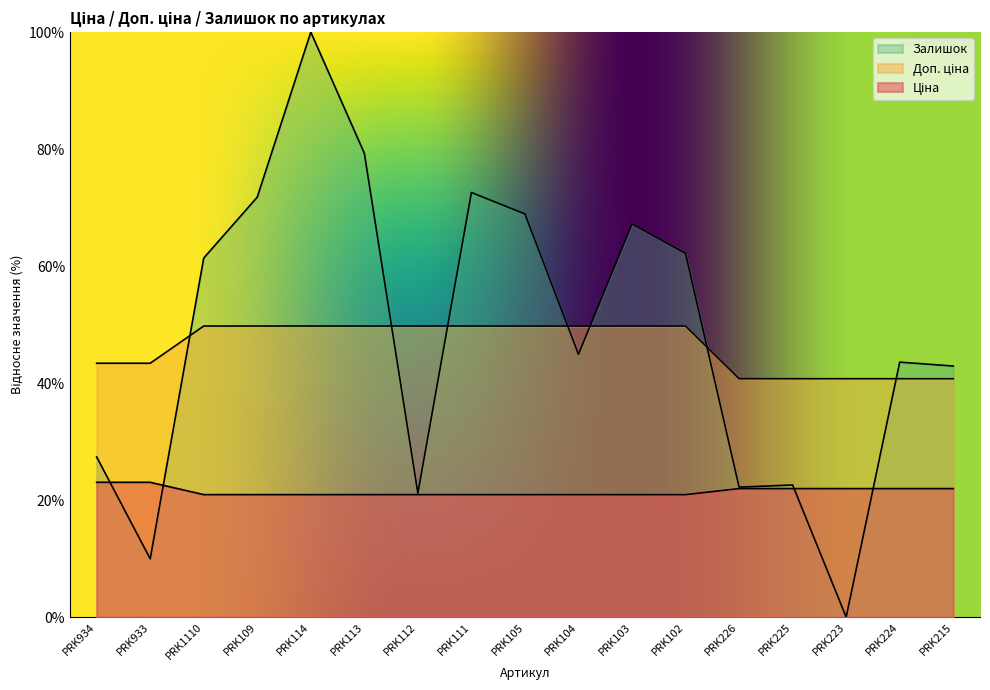

What position from the right is PRK223?

3